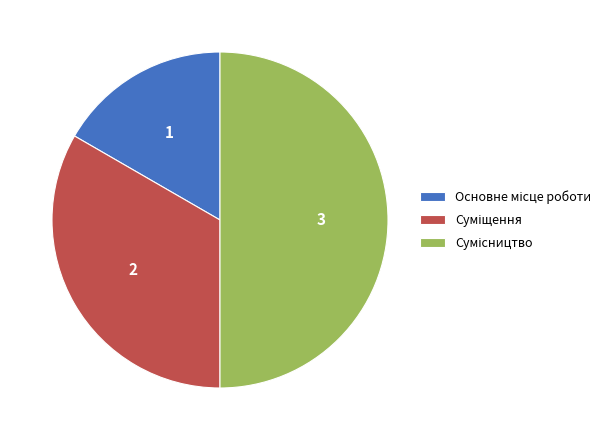

Which slice is the largest?

Сумісництво